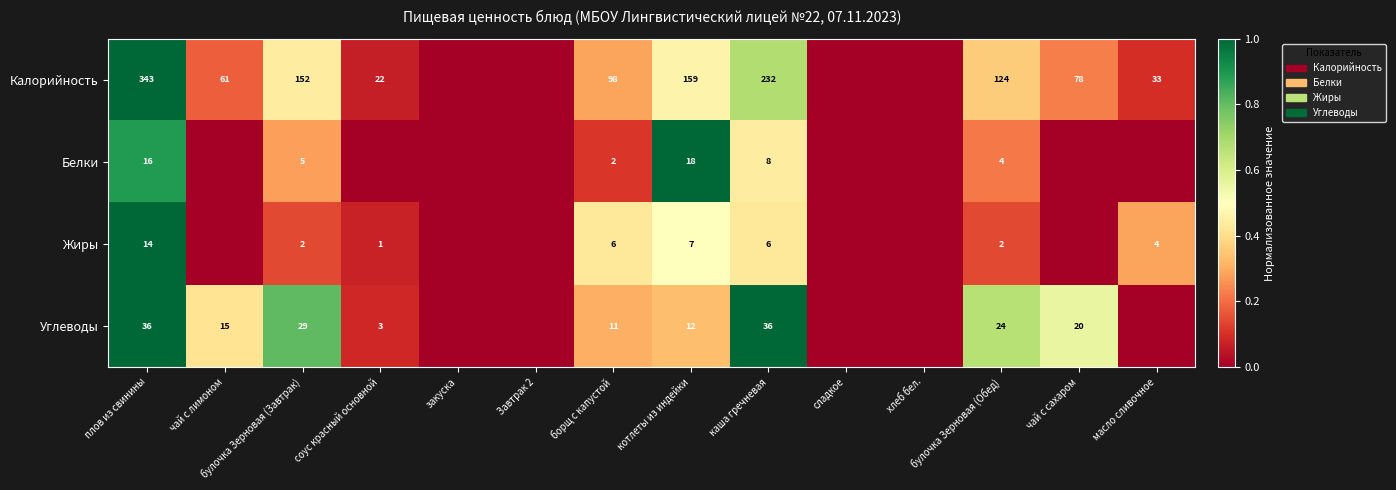

Is it true that Белки equals 0.0 at соус красный основной?

True